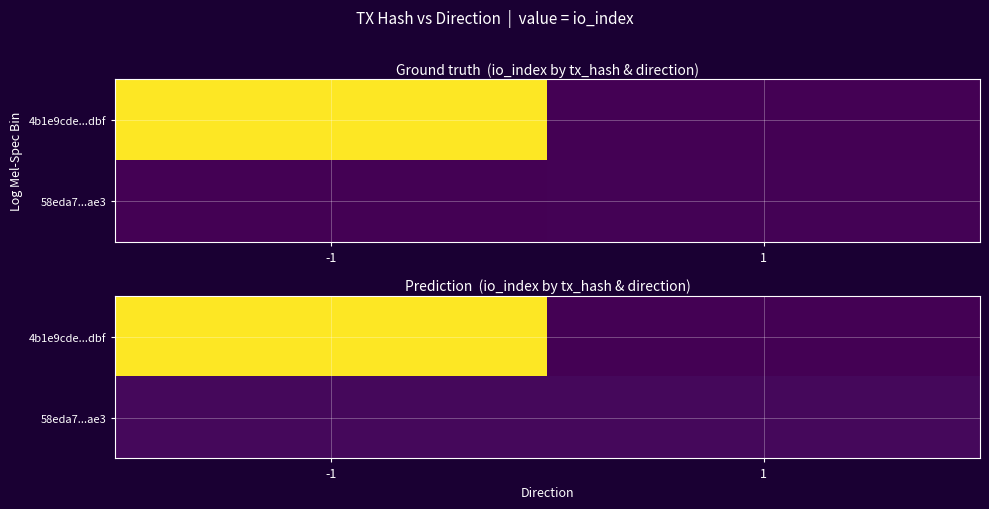

At which category does the chart reach its minimum across all series?

1